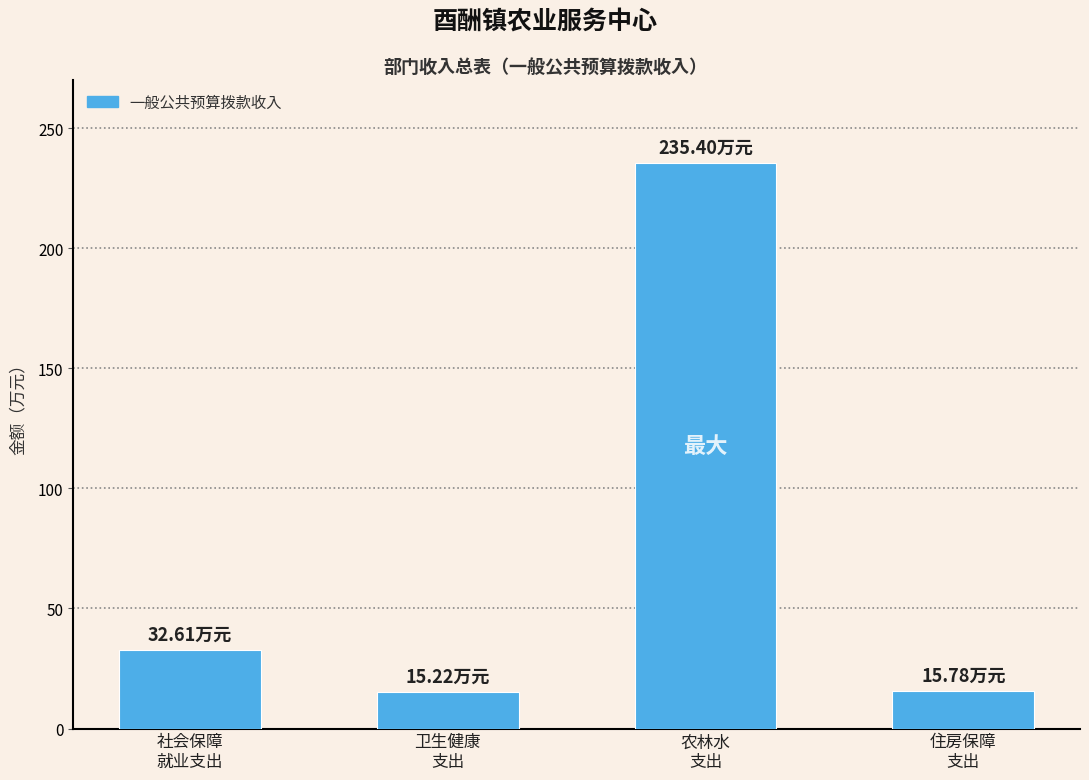

Does the chart contain any negative values?

No